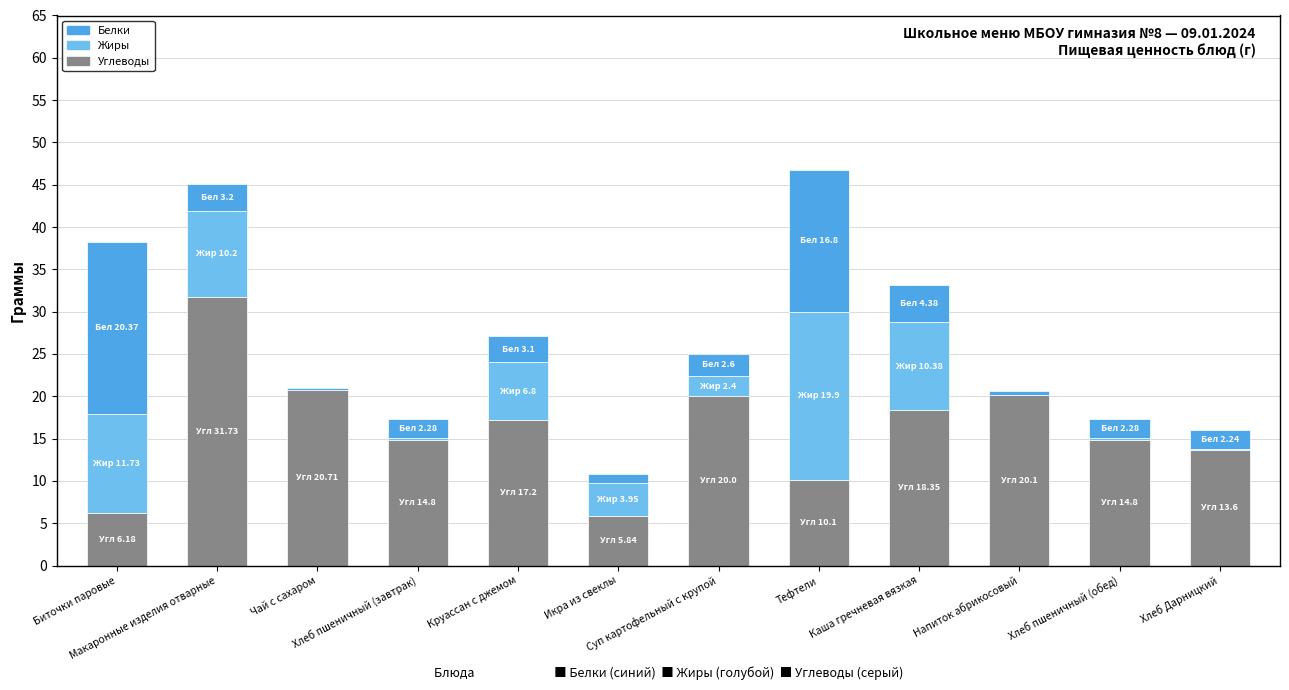

What is the sum of all Углеводы values?

193.4